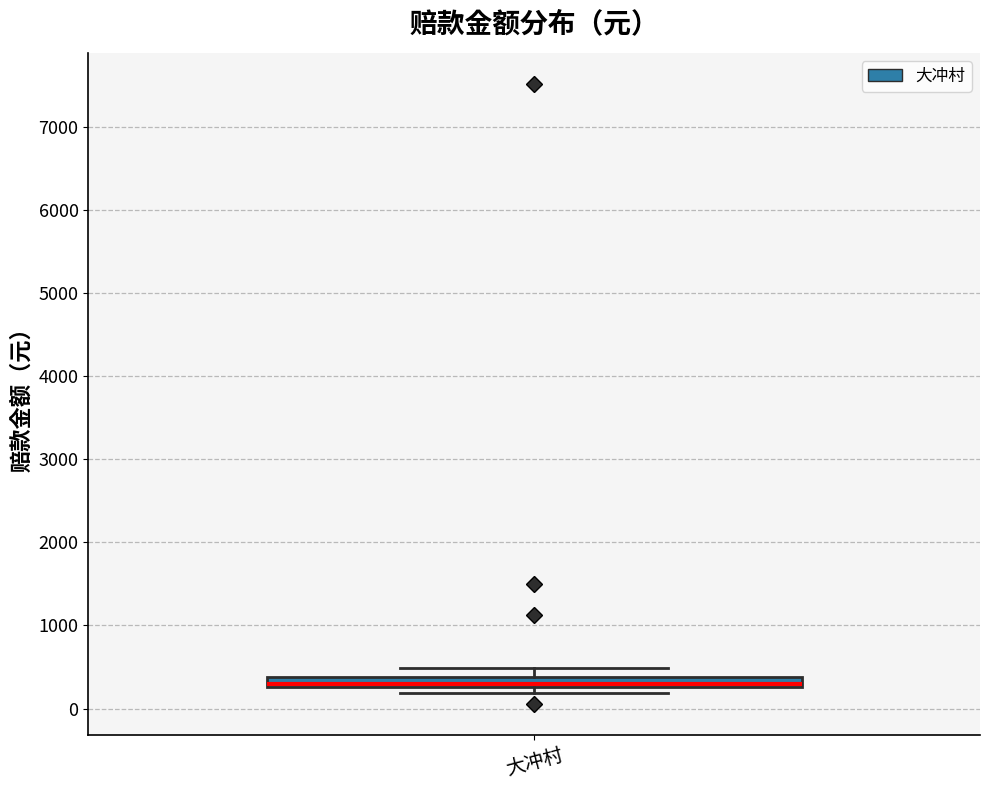

Where does the upper whisker of the box for 大冲村 end on the y-axis? The values are not printed on the chart, so give them approximately, as read against the axis.

500